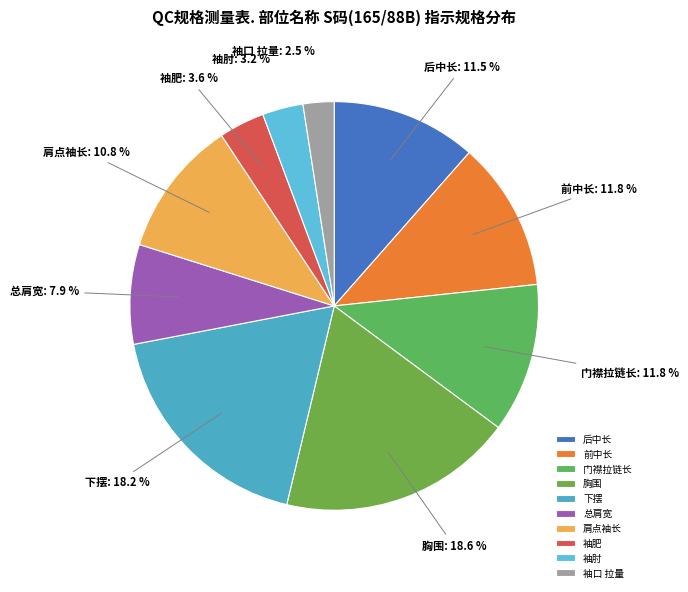

Which slice is the smallest?

袖口 拉量